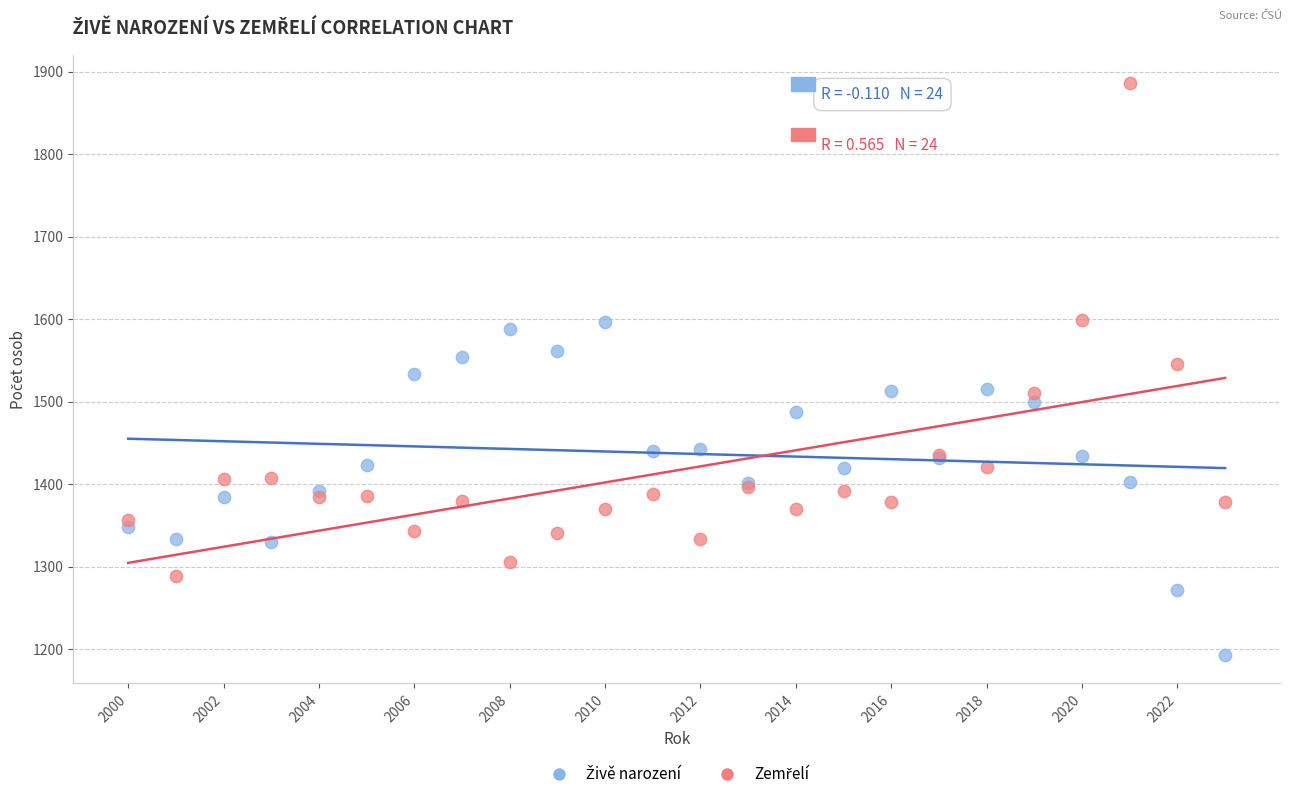

What is the X range (max minus min) for the scatter plot?

23